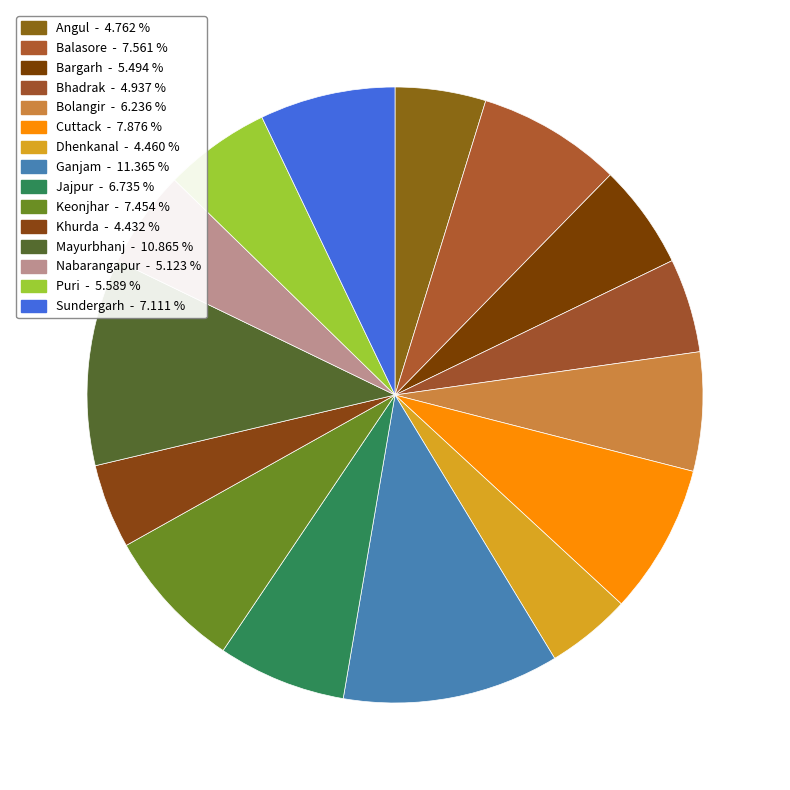

To the nearest percent, what is the difference between the Dhenkanal and Sundergarh slice percentages?

3%